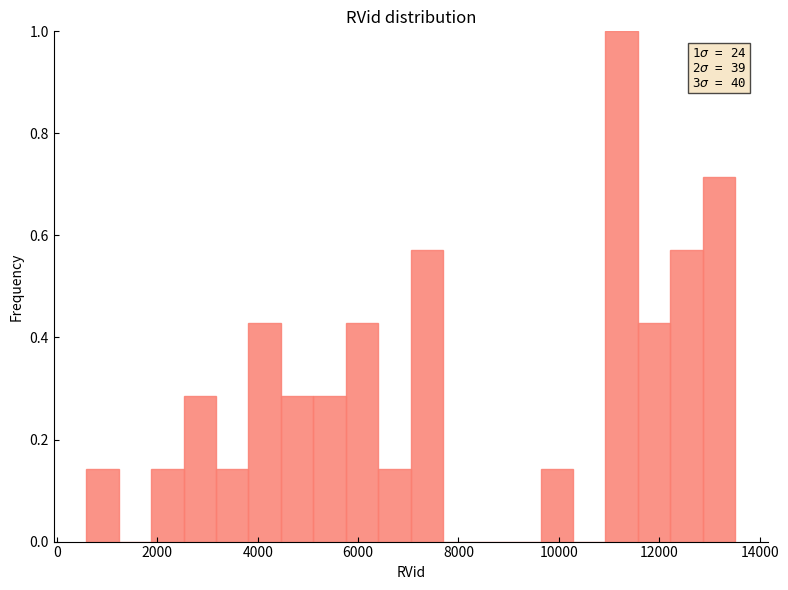

Read against the x-axis, roughly where is the centre of the tallest bar?

11200